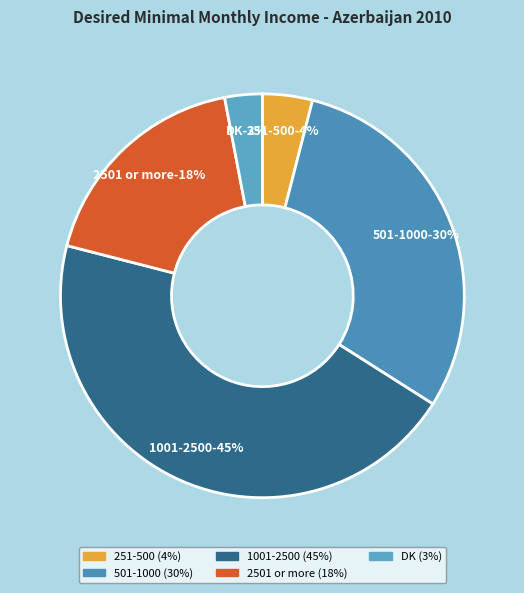

True or false: 1001-2500 accounts for 45% of the total.

True